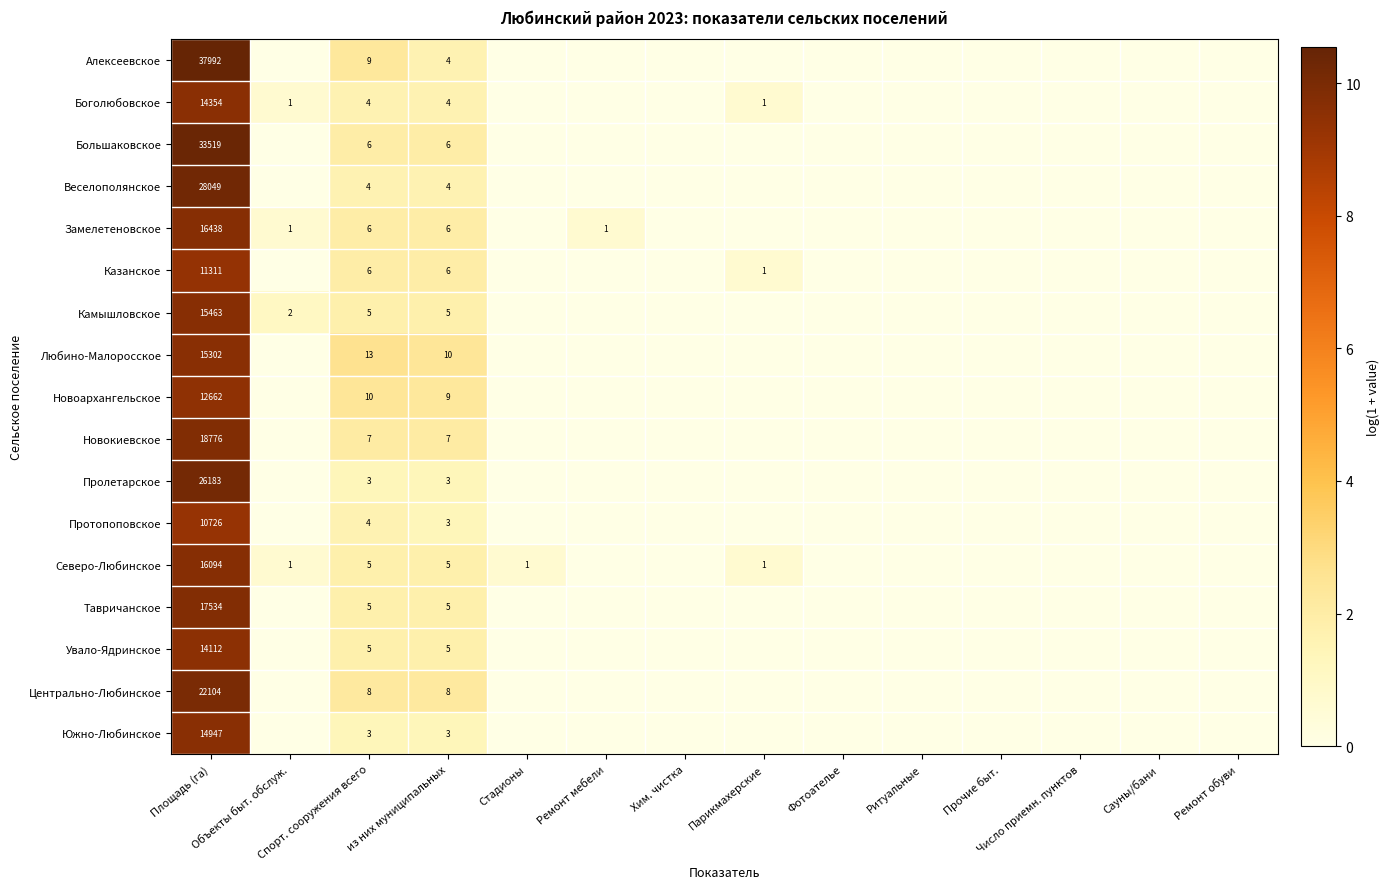

How many categories are shown in the chart?

14